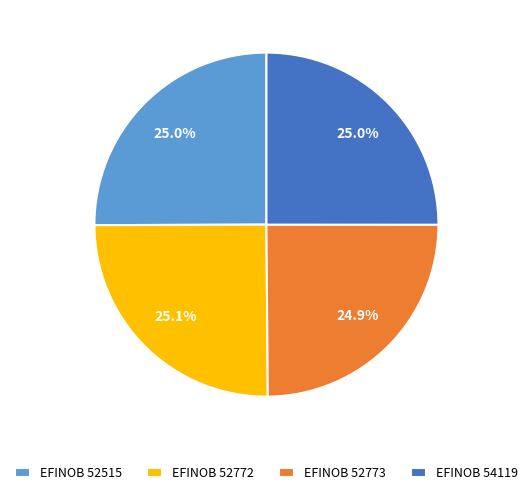

What portion of the pie excludes EFINOB 52772?

74.9%